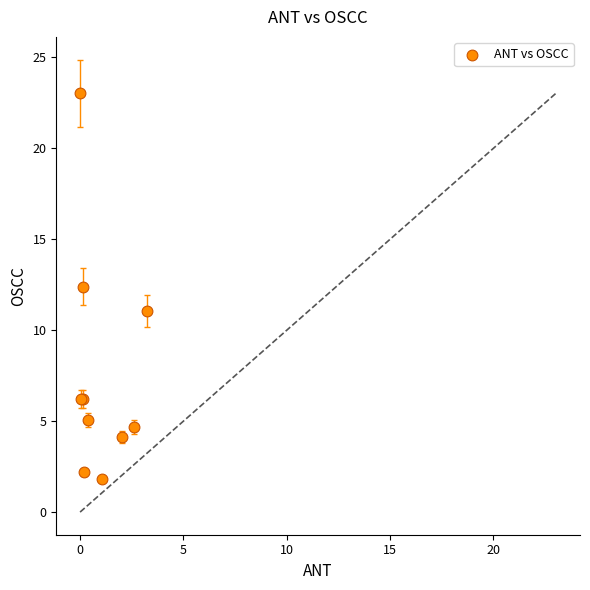

What Y value in the scatter plot is closest to 12?

12.4